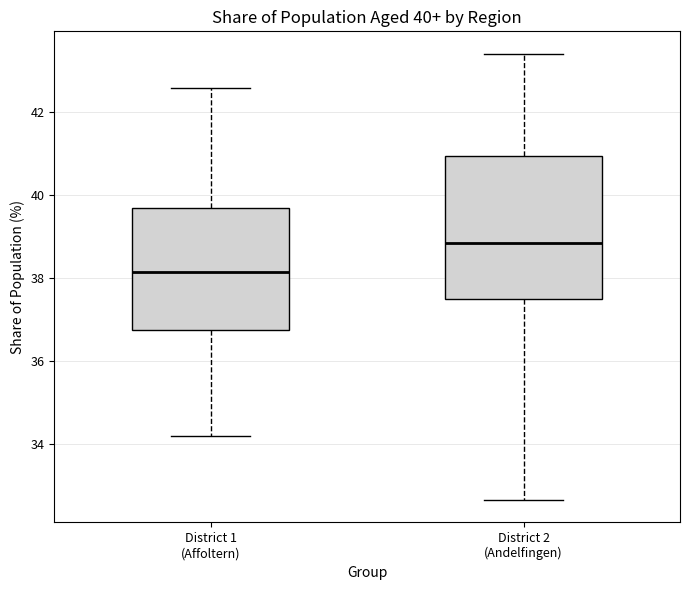

Which box's median line is the lowest?

District 1 (Affoltern)